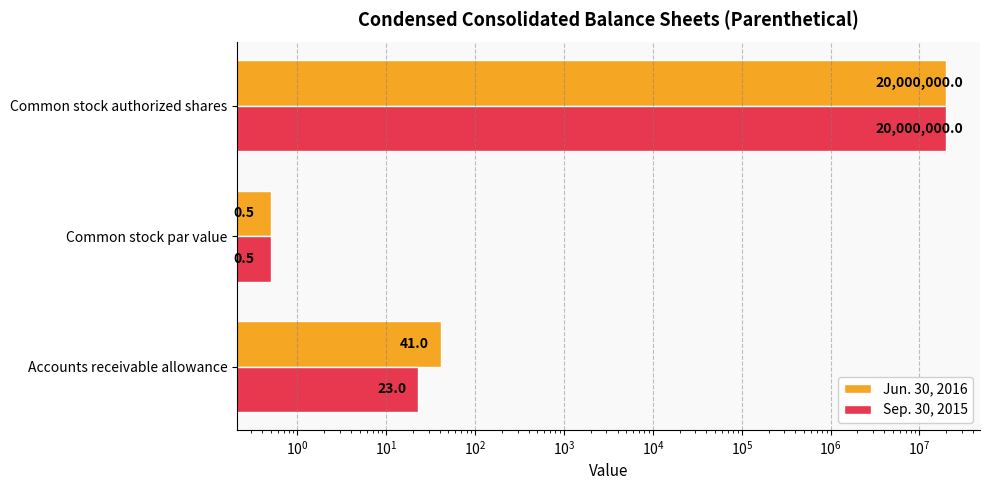

The value of Jun. 30, 2016 at Accounts receivable allowance is 72.8. True or false?

False